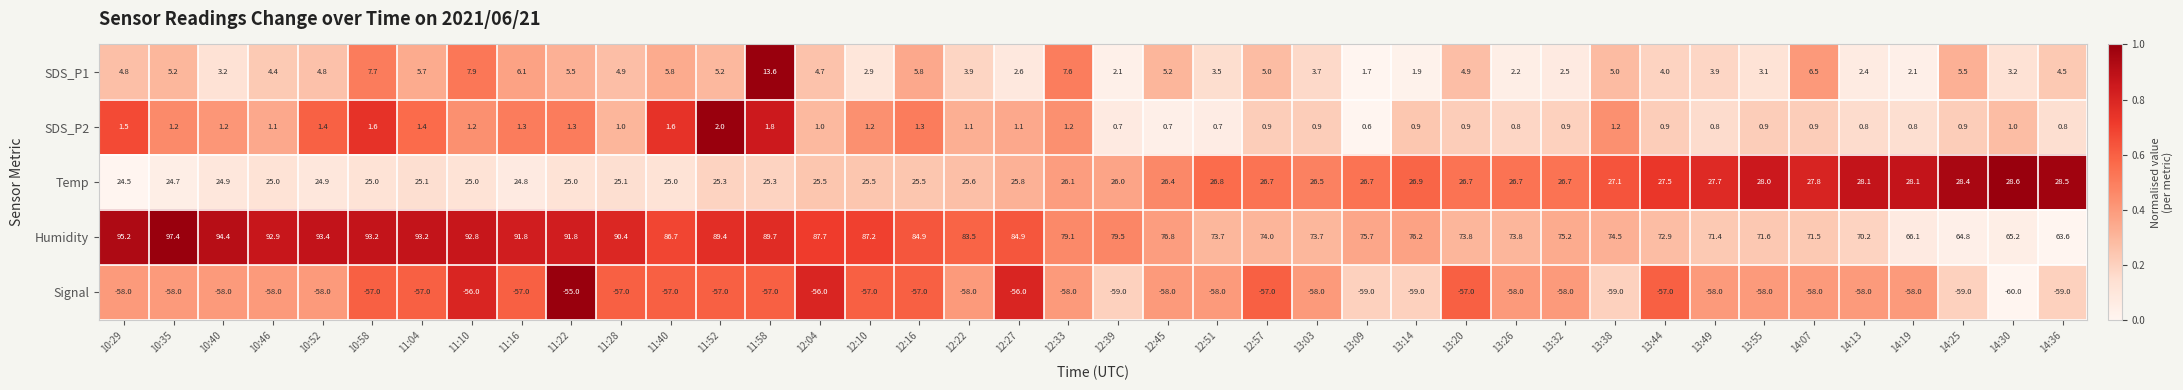

Rank the series by their maximum value, from highest to lowest.

Humidity, Temp, SDS_P1, SDS_P2, Signal